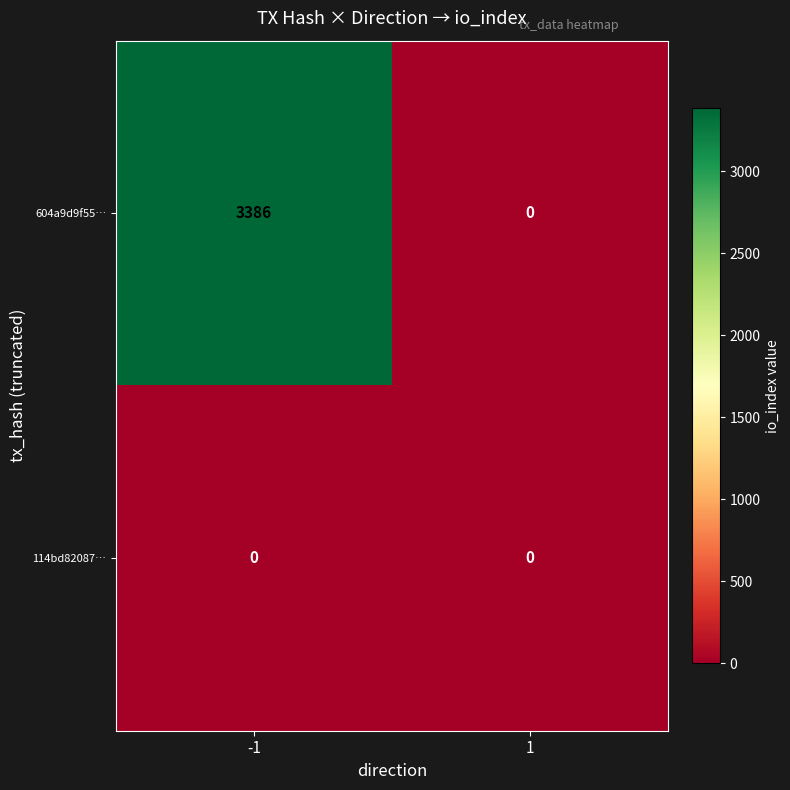

At how many categories does at least one series exceed 316?

1